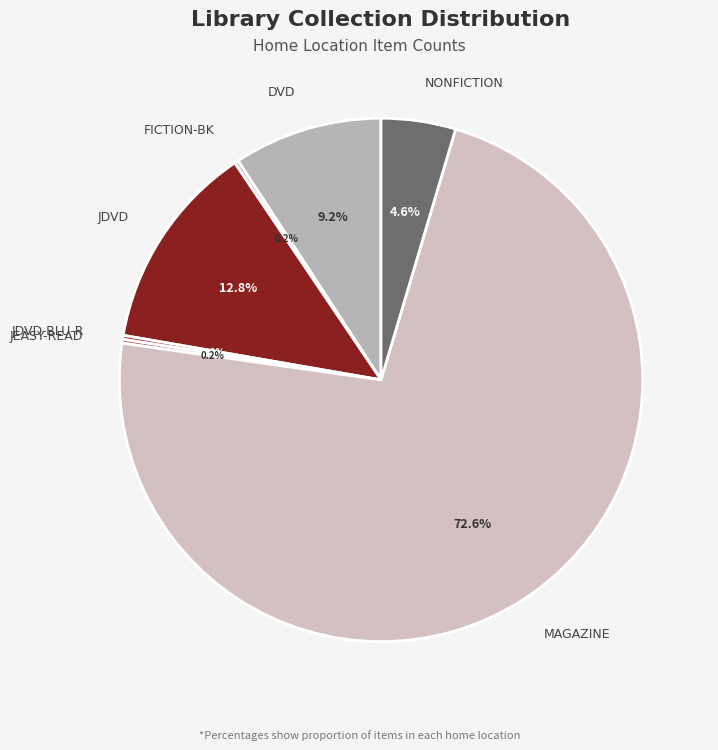

To the nearest percent, what portion does NONFICTION represent?

5%